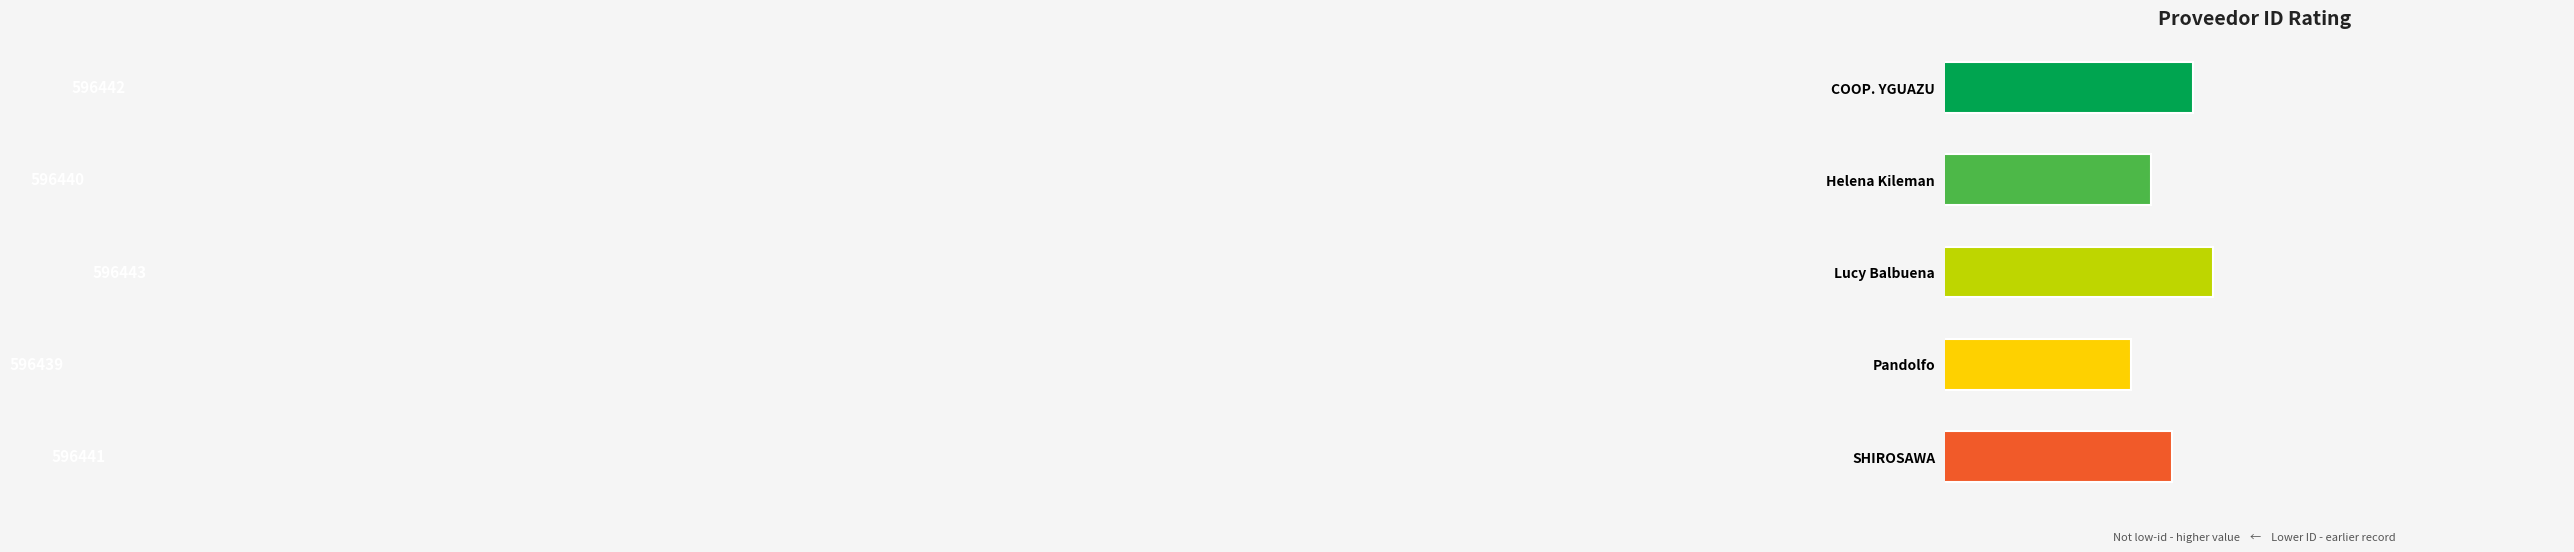

List the labels in order of value, largest first.

Lucy Balbuena, COOP. YGUAZU, SHIROSAWA, Helena Kileman, Pandolfo